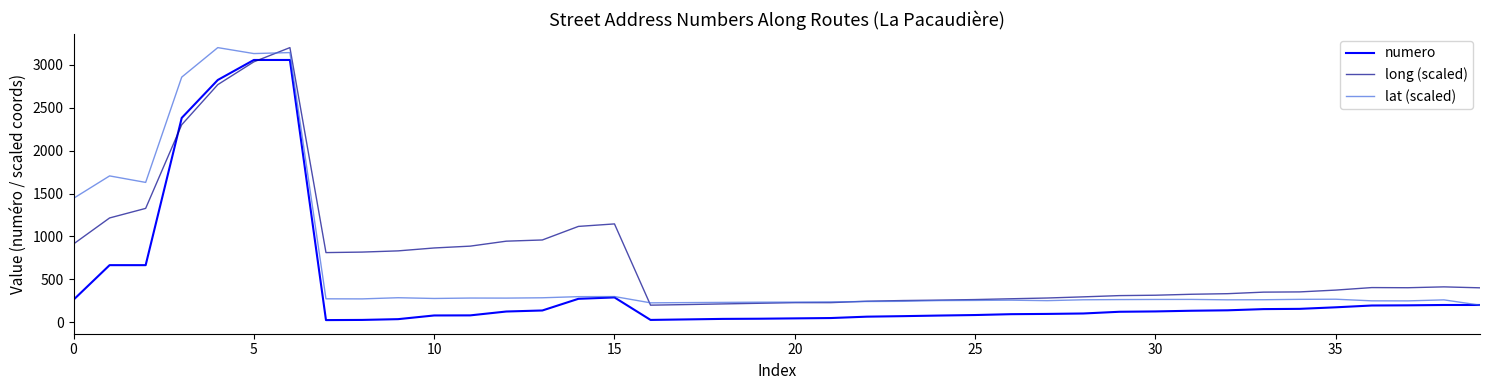

List the series in order of their overall mean, highest first.

long (scaled), lat (scaled), numero